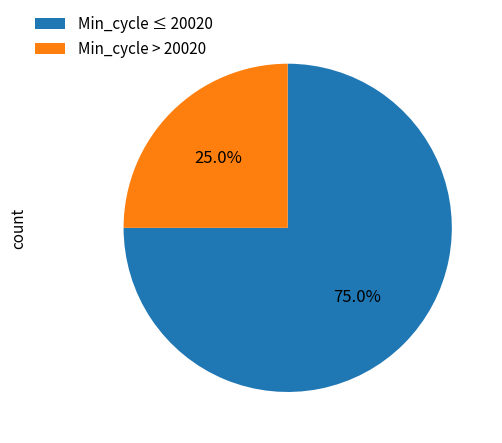

Count the number of slices in the pie.

2